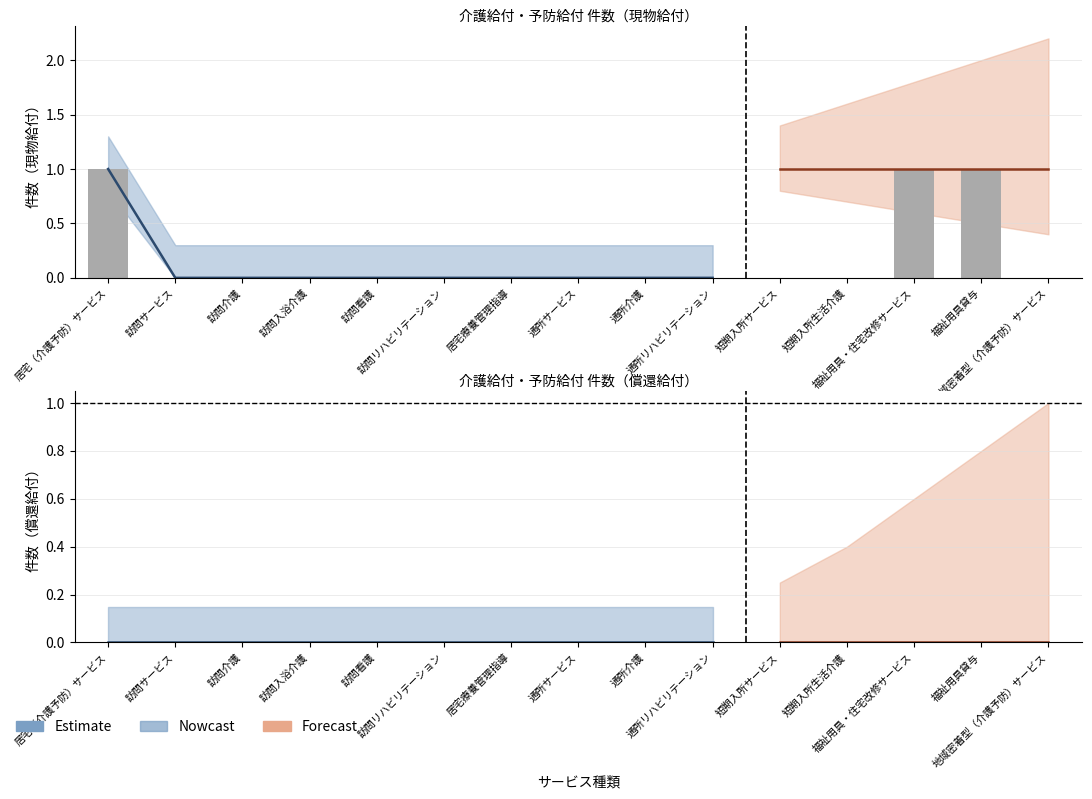

Is it true that 要支援2（現物） equals 0 at 福祉用具貸与?

False